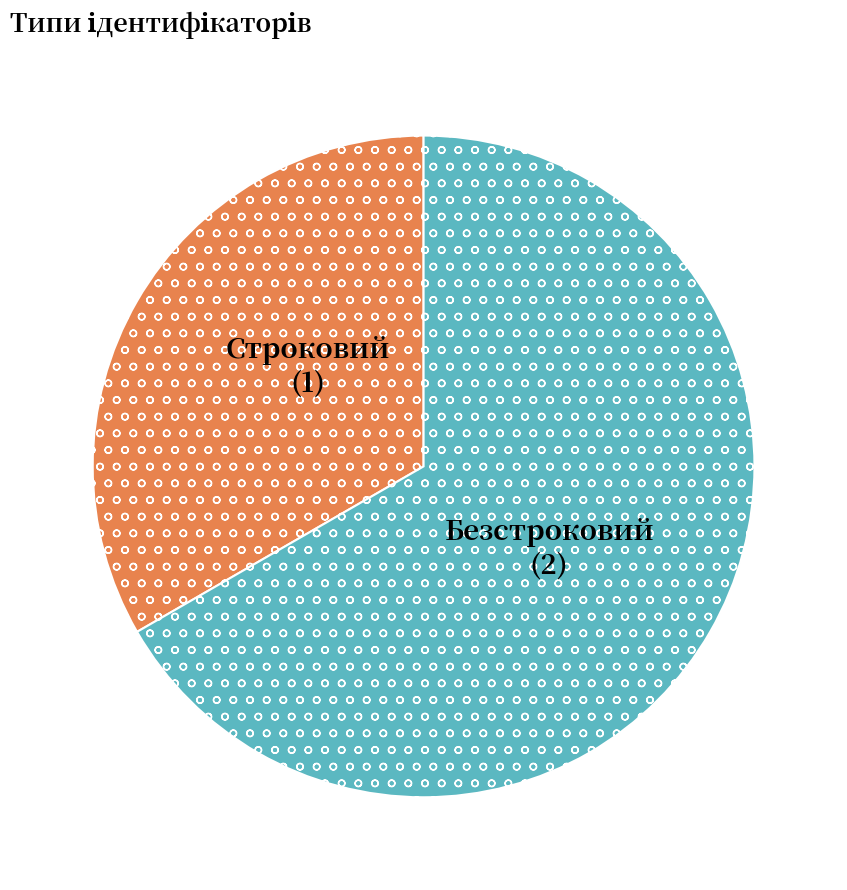

Which category has the biggest portion of the pie?

Безстроковий